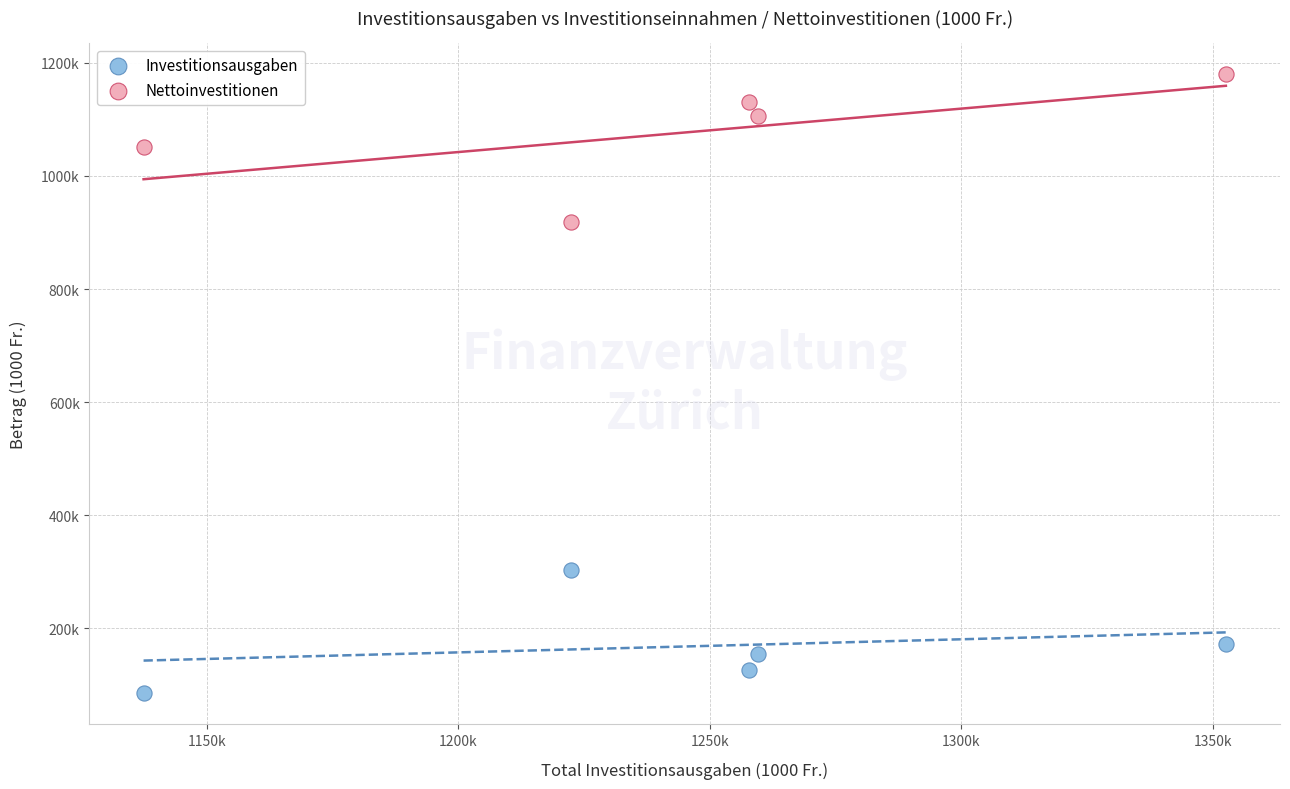

What are all the series names shown in the legend?

Investitionsausgaben, Nettoinvestitionen